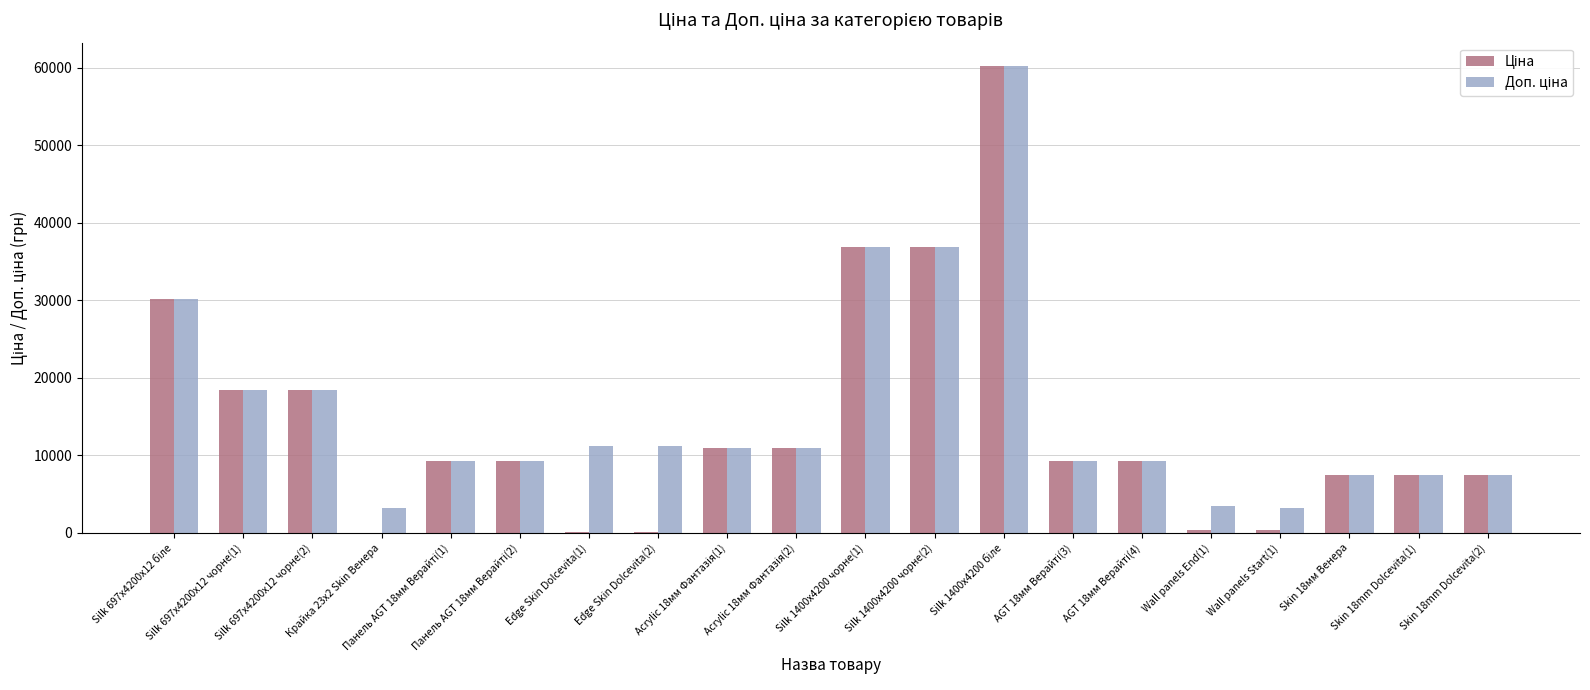

Does the chart contain stacked bars?

No